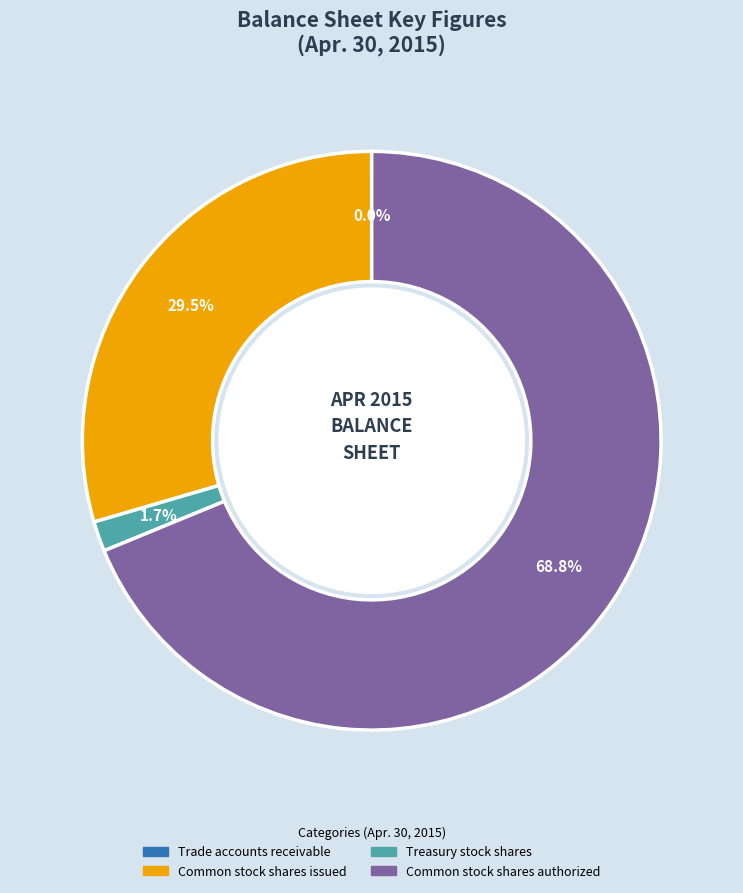

Which slice is the largest?

Common stock shares authorized